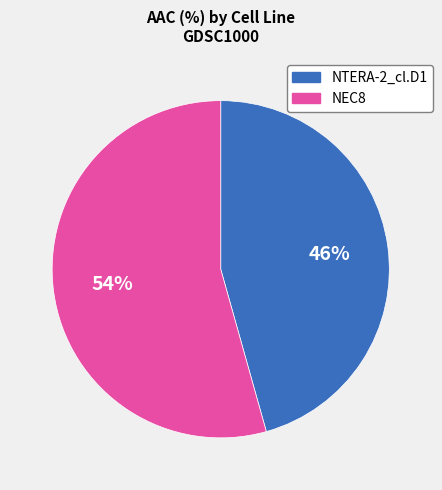

Rank the categories by value from lowest to highest.

NTERA-2_cl.D1, NEC8